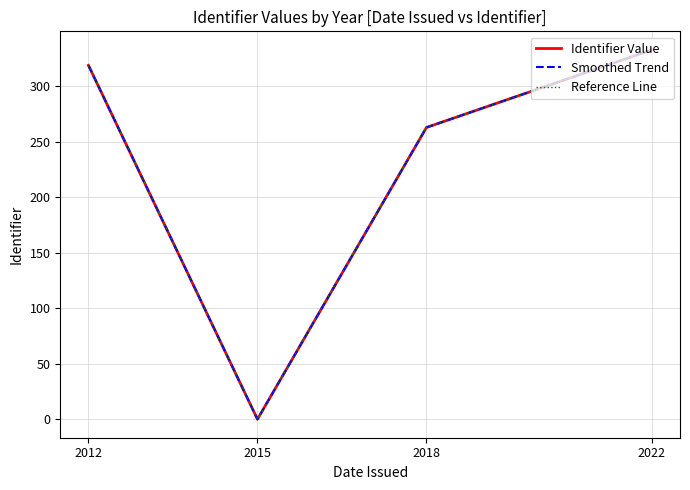

At which category does the chart reach its peak across all series?

2022